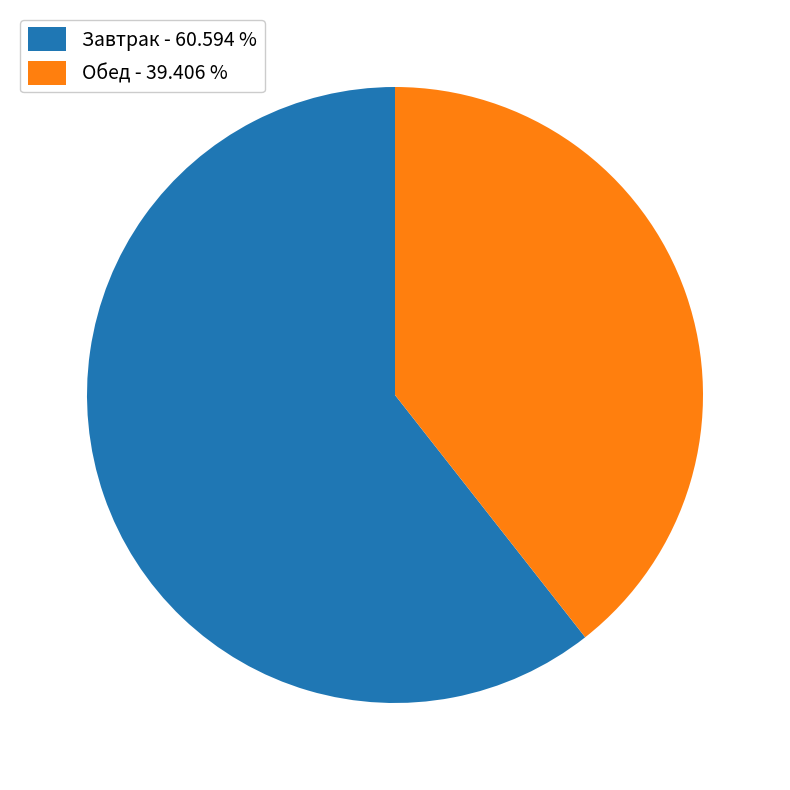

How many slices are in this pie chart?

2